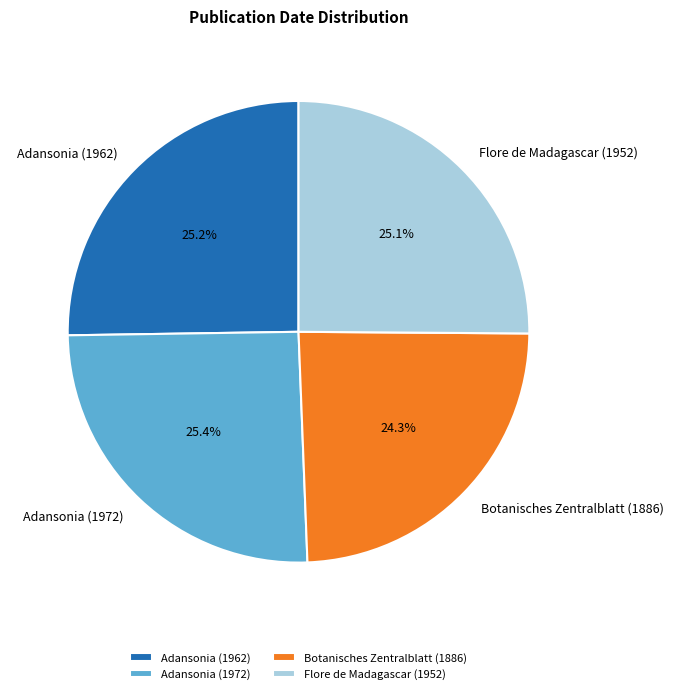

How much of the chart is everything except Adansonia (1962)?

74.8%